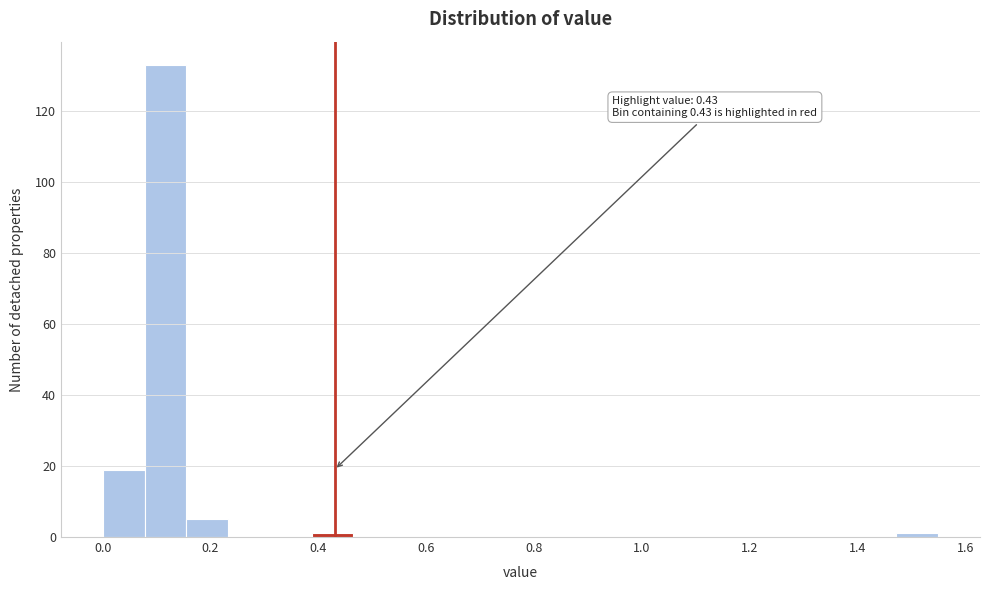

Around what value on the x-axis is the tallest bar? Give the approximate position of its centre, as read against the axis.

0.12